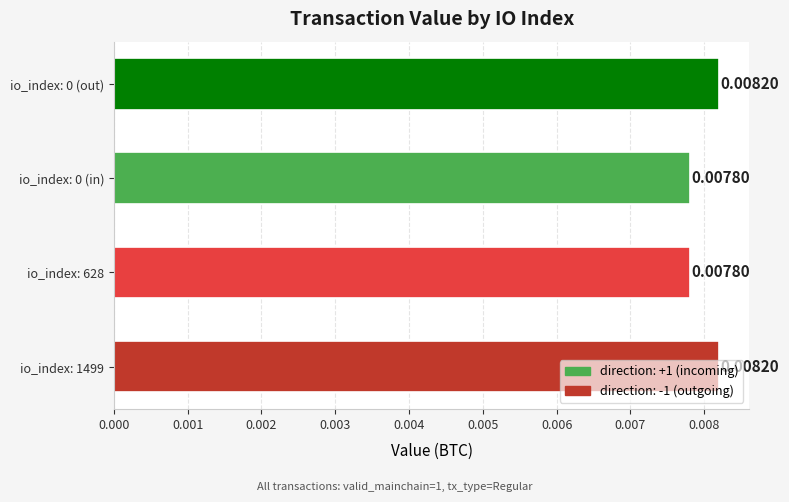

How many data points does each series have?

4